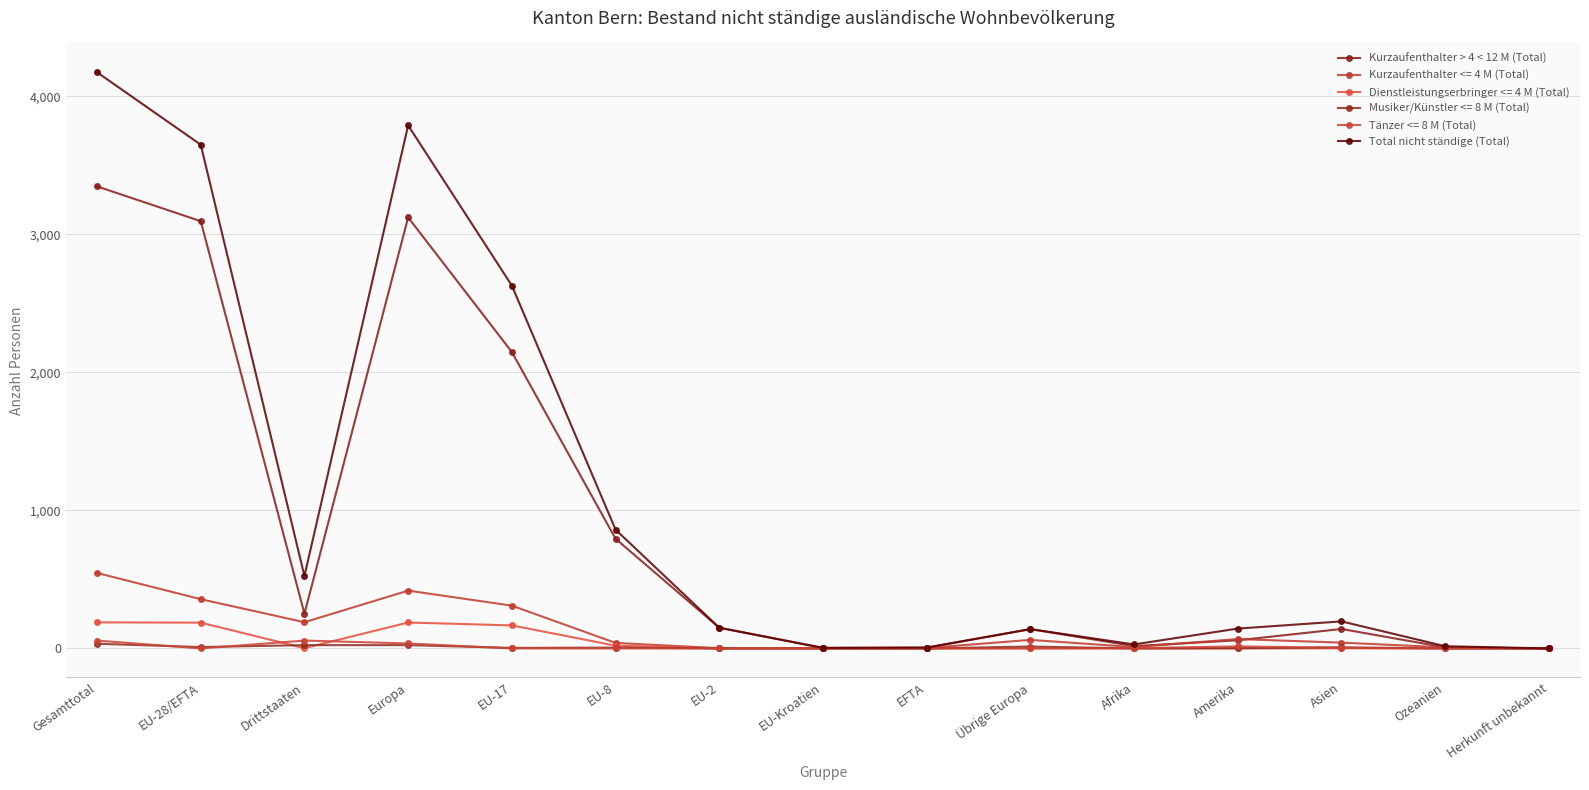

What is the maximum value shown in the chart?

4175